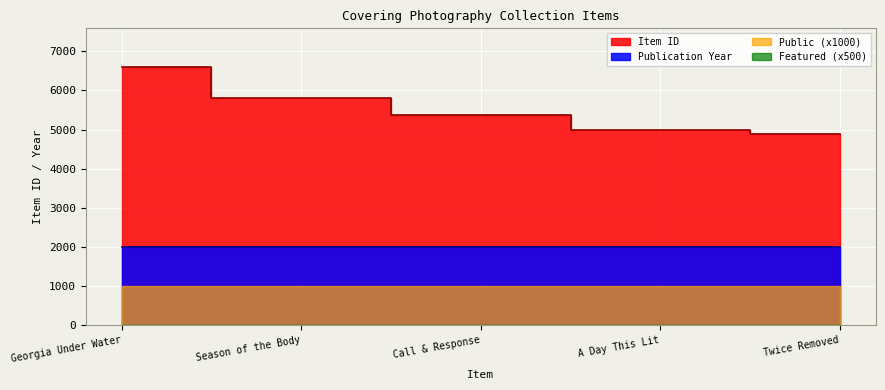

True or false: Item Count has a value of 4893 at Twice Removed.

True